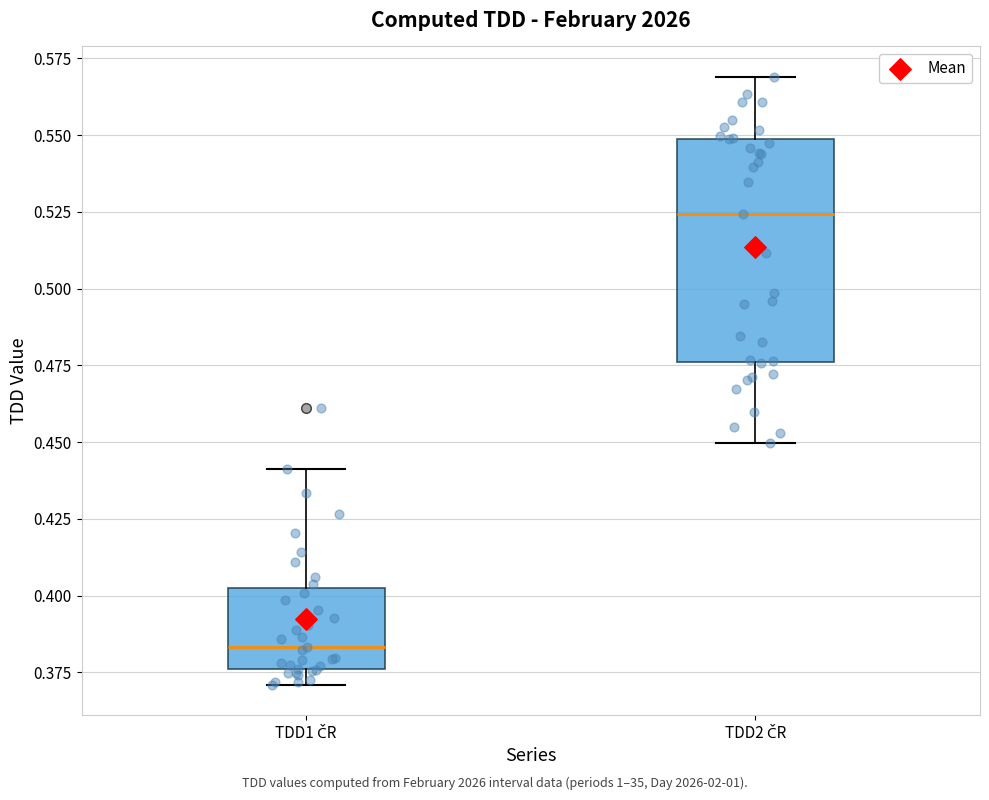

Which box has the highest median line?

TDD2 ČR